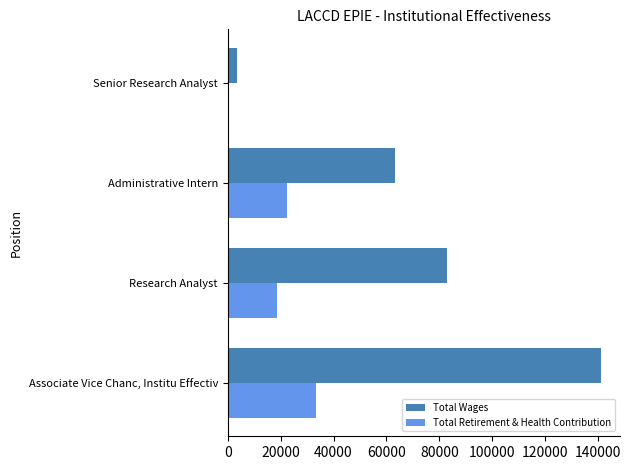

Which series has the widest spread of values?

Total Wages